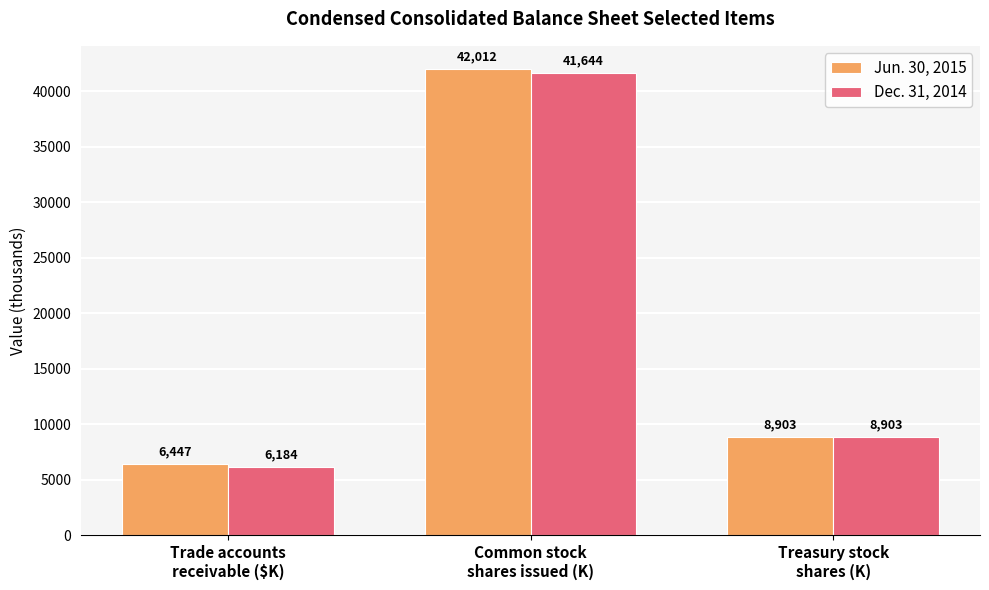

What is the label of the 2nd bar from the right?

Common stock
shares issued (K)